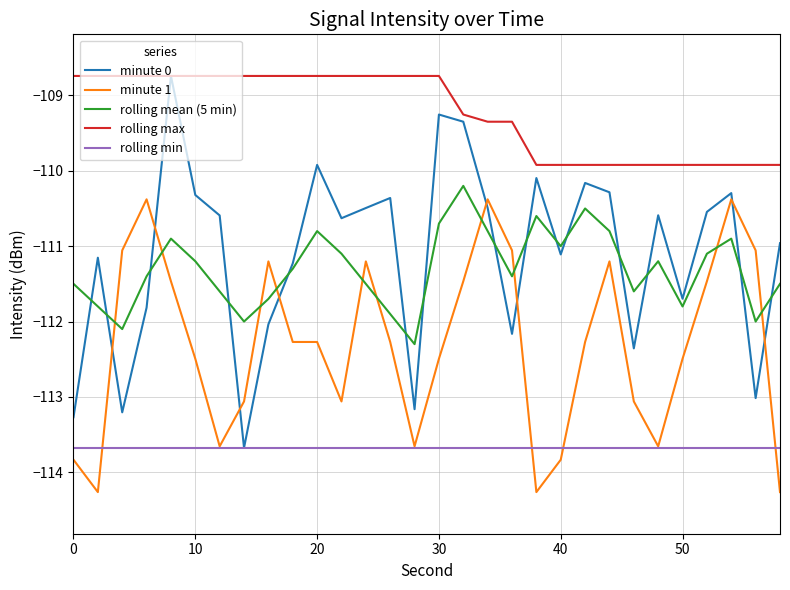

Reading left to right, list all the values displayed in this chart.

minute 0: -113.3	-111.2	-113.2	-111.8	-108.7	-110.3	-110.6	-113.7	-112.0	-111.2	-109.9	-110.6	-110.5	-110.4	-113.2	-109.3	-109.3	-110.5	-112.2	-110.1	-111.1	-110.2	-110.3	-112.4	-110.6	-111.7	-110.5	-110.3	-113.0	-111.0
minute 1: -113.8	-114.3	-111.1	-110.4	-111.5	-112.5	-113.7	-113.1	-111.2	-112.3	-112.3	-113.1	-111.2	-112.3	-113.7	-112.5	-111.5	-110.4	-111.1	-114.3	-113.8	-112.3	-111.2	-113.1	-113.7	-112.5	-111.5	-110.4	-111.1	-114.3
rolling mean (5 min): -111.5	-111.8	-112.1	-111.4	-110.9	-111.2	-111.6	-112.0	-111.7	-111.3	-110.8	-111.1	-111.5	-111.9	-112.3	-110.7	-110.2	-110.8	-111.4	-110.6	-111.0	-110.5	-110.8	-111.6	-111.2	-111.8	-111.1	-110.9	-112.0	-111.5
rolling max: -108.7	-108.7	-108.7	-108.7	-108.7	-108.7	-108.7	-108.7	-108.7	-108.7	-108.7	-108.7	-108.7	-108.7	-108.7	-108.7	-109.3	-109.3	-109.3	-109.9	-109.9	-109.9	-109.9	-109.9	-109.9	-109.9	-109.9	-109.9	-109.9	-109.9
rolling min: -113.7	-113.7	-113.7	-113.7	-113.7	-113.7	-113.7	-113.7	-113.7	-113.7	-113.7	-113.7	-113.7	-113.7	-113.7	-113.7	-113.7	-113.7	-113.7	-113.7	-113.7	-113.7	-113.7	-113.7	-113.7	-113.7	-113.7	-113.7	-113.7	-113.7